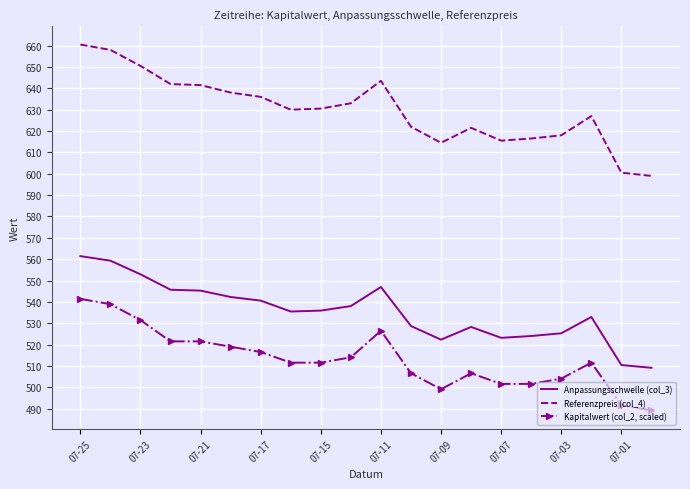

Which series has the largest total across all categories?

Referenzpreis (col_4)